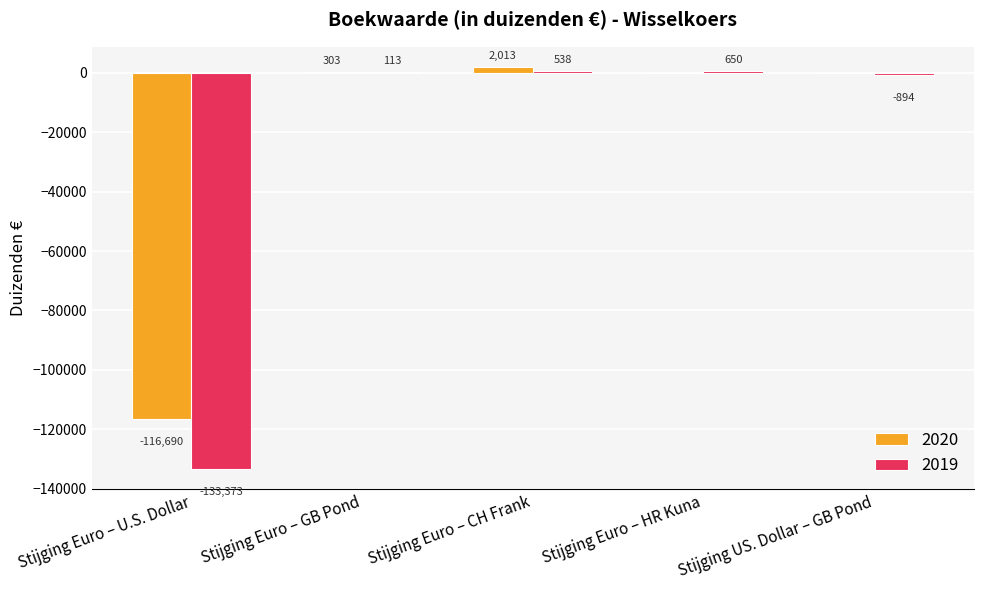

What is the highest value of the 2020 series?

2013